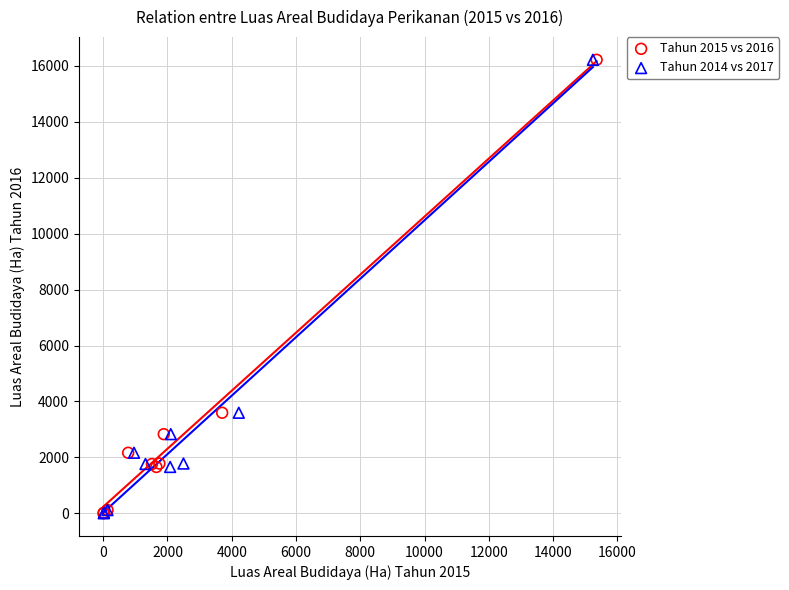

What are all the series names shown in the legend?

Tahun 2015 vs 2016, Tahun 2014 vs 2017